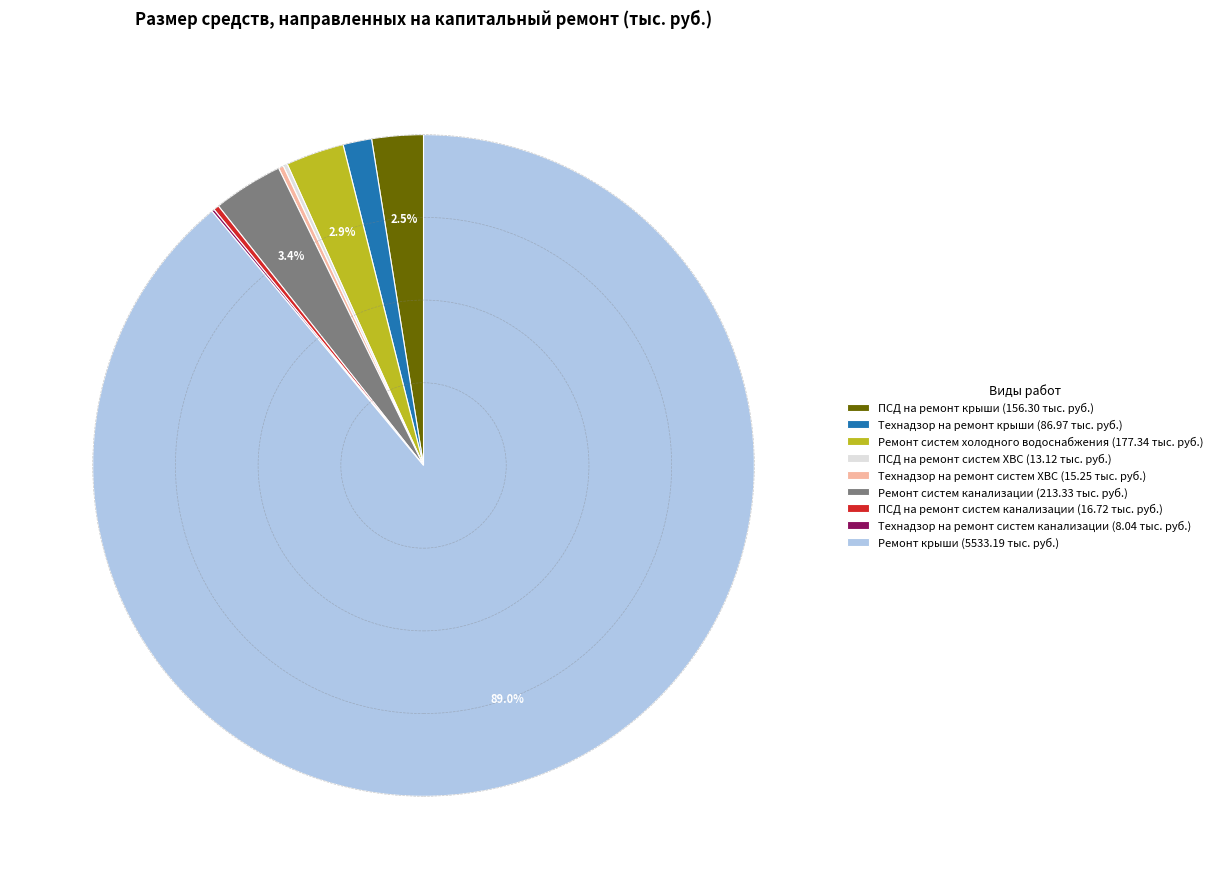

Combined, do Ремонт систем холодного водоснабжения (177.34 тыс. руб.) and Ремонт систем канализации (213.33 тыс. руб.) account for over 50%?

No